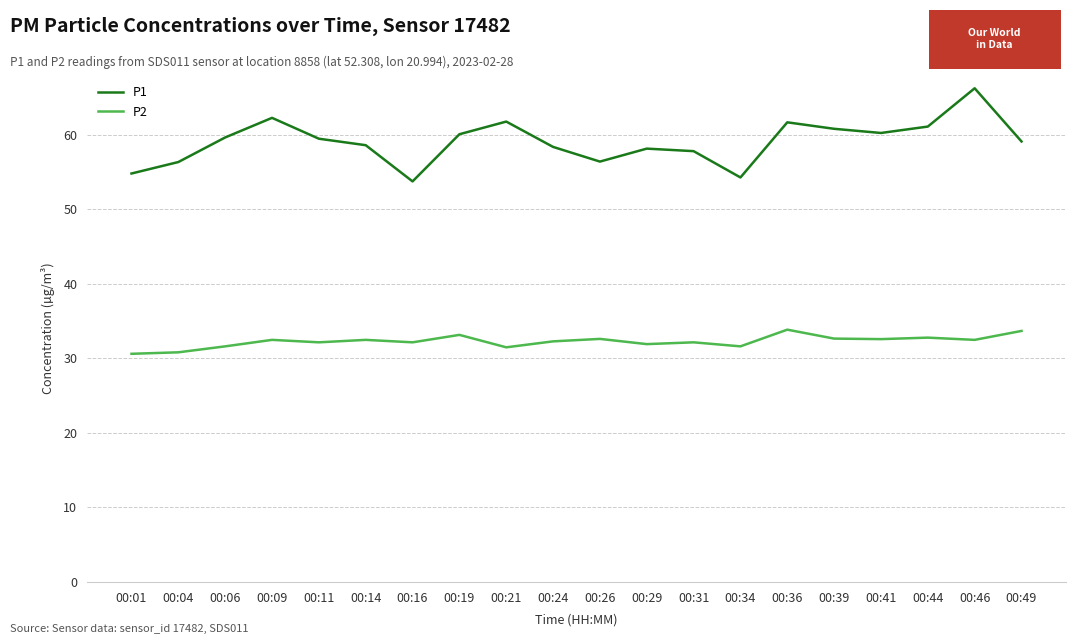

What is the spread (max minus min) of values at 00:11?

27.3